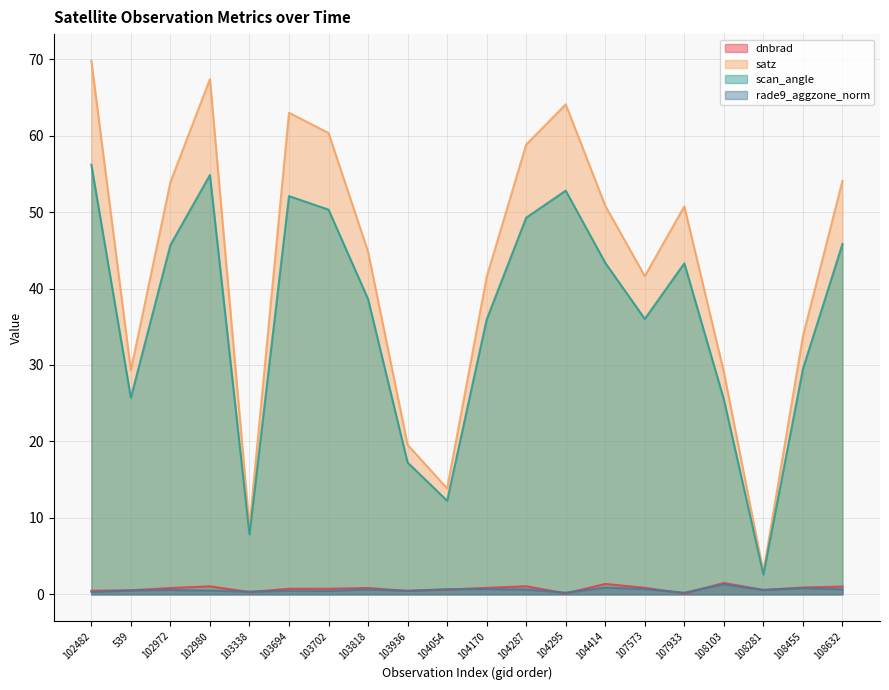

At which category does the chart reach its peak across all series?

102482